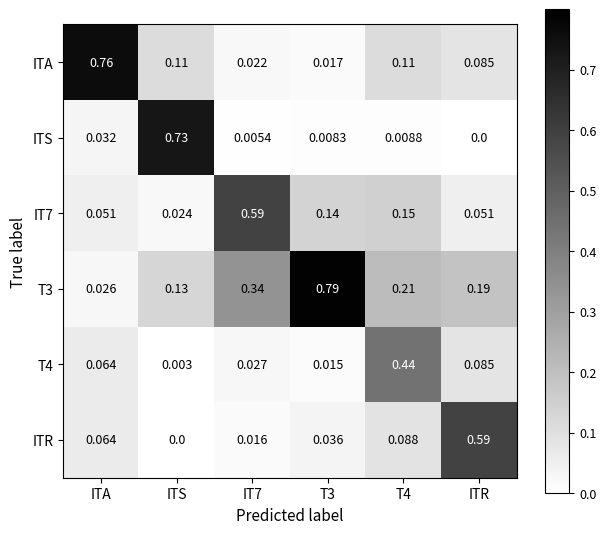

Between ITA and T4, which series saw the biggest shift?

ITA